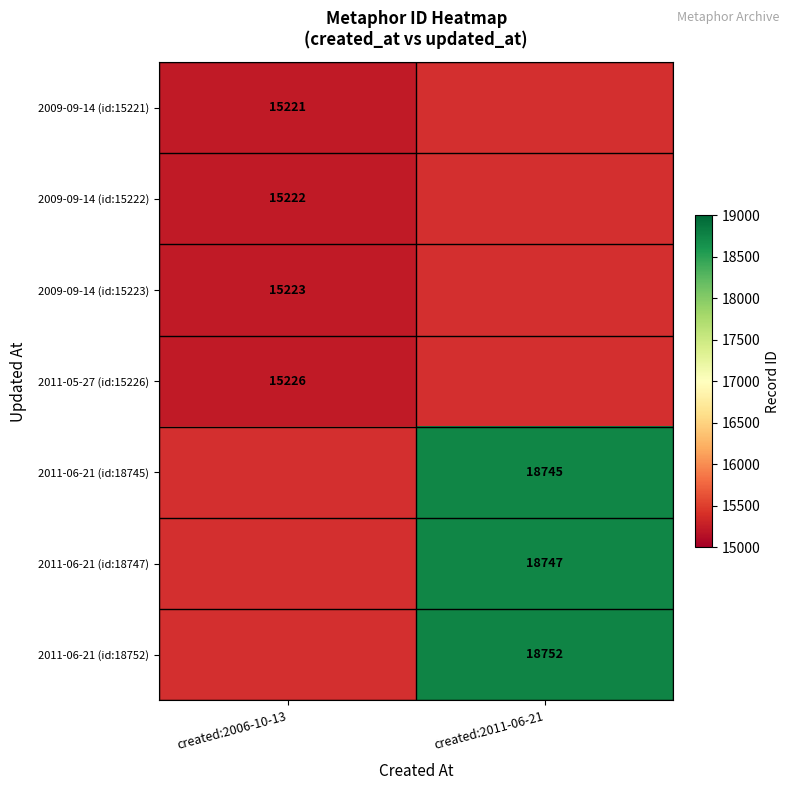

At how many categories does at least one series exceed 16881?

1